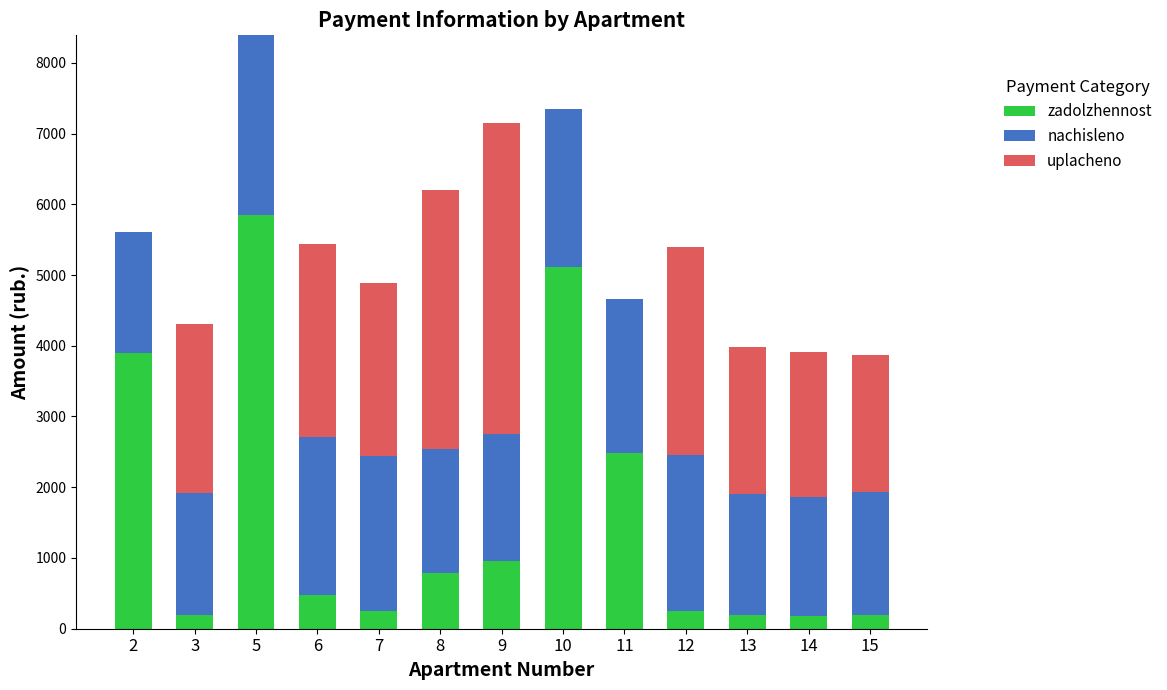

Does the chart contain stacked bars?

Yes